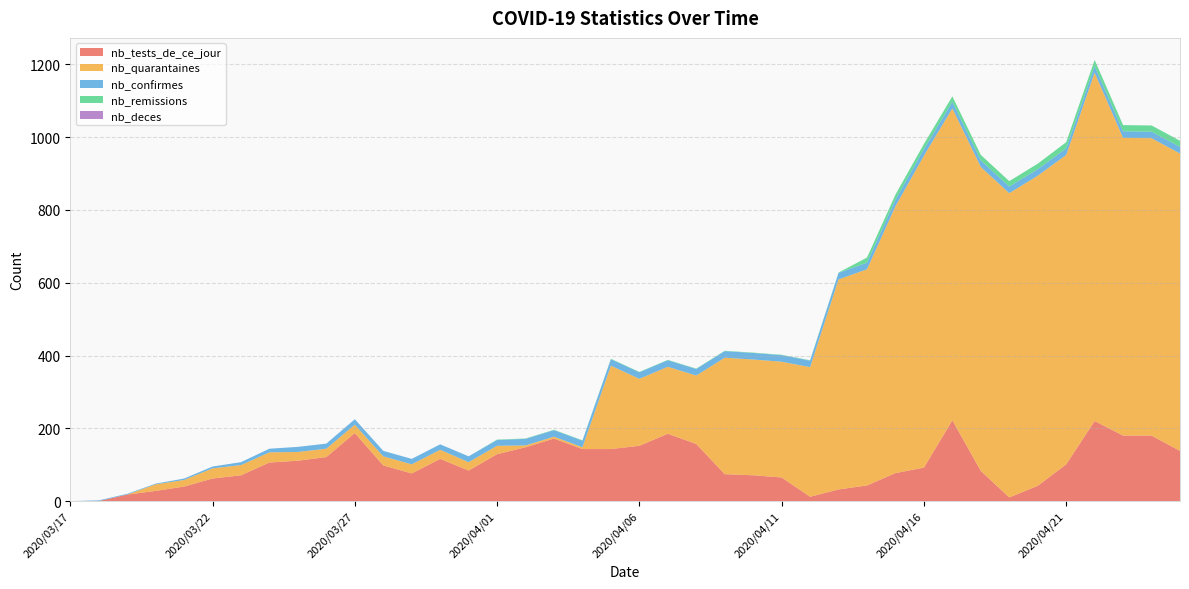

Reading left to right, what are all the values shown in this chart?

nb_tests_de_ce_jour: 2020/03/17=0	2020/03/18=0	2020/03/19=18	2020/03/20=28	2020/03/21=40	2020/03/22=62	2020/03/23=71	2020/03/24=106	2020/03/25=111	2020/03/26=121	2020/03/27=187	2020/03/28=98	2020/03/29=76	2020/03/30=116	2020/03/31=84	2020/04/01=129	2020/04/02=148	2020/04/03=172	2020/04/04=143	2020/04/05=143	2020/04/06=152	2020/04/07=185	2020/04/08=157	2020/04/09=74	2020/04/10=71	2020/04/11=65	2020/04/12=12	2020/04/13=32	2020/04/14=43	2020/04/15=77	2020/04/16=92	2020/04/17=222	2020/04/18=83	2020/04/19=10	2020/04/20=42	2020/04/21=101	2020/04/22=220	2020/04/23=180	2020/04/24=180	2020/04/25=138
nb_quarantaines: 2020/03/17=0	2020/03/18=0	2020/03/19=0	2020/03/20=18	2020/03/21=18	2020/03/22=28	2020/03/23=28	2020/03/24=28	2020/03/25=24	2020/03/26=23	2020/03/27=23	2020/03/28=25	2020/03/29=25	2020/03/30=25	2020/03/31=23	2020/04/01=23	2020/04/02=5	2020/04/03=5	2020/04/04=5	2020/04/05=229	2020/04/06=184	2020/04/07=184	2020/04/08=188	2020/04/09=320	2020/04/10=318	2020/04/11=318	2020/04/12=356	2020/04/13=577	2020/04/14=594	2020/04/15=733	2020/04/16=857	2020/04/17=857	2020/04/18=835	2020/04/19=836	2020/04/20=852	2020/04/21=850	2020/04/22=957	2020/04/23=818	2020/04/24=817	2020/04/25=817
nb_confirmes: 2020/03/17=0	2020/03/18=2	2020/03/19=2	2020/03/20=2	2020/03/21=4	2020/03/22=5	2020/03/23=8	2020/03/24=10	2020/03/25=14	2020/03/26=14	2020/03/27=15	2020/03/28=15	2020/03/29=15	2020/03/30=15	2020/03/31=16	2020/04/01=16	2020/04/02=18	2020/04/03=18	2020/04/04=18	2020/04/05=18	2020/04/06=18	2020/04/07=18	2020/04/08=18	2020/04/09=18	2020/04/10=18	2020/04/11=18	2020/04/12=18	2020/04/13=18	2020/04/14=18	2020/04/15=18	2020/04/16=18	2020/04/17=18	2020/04/18=18	2020/04/19=18	2020/04/20=18	2020/04/21=18	2020/04/22=18	2020/04/23=18	2020/04/24=18	2020/04/25=18
nb_remissions: 2020/03/17=0	2020/03/18=0	2020/03/19=0	2020/03/20=0	2020/03/21=0	2020/03/22=0	2020/03/23=0	2020/03/24=0	2020/03/25=0	2020/03/26=0	2020/03/27=0	2020/03/28=0	2020/03/29=0	2020/03/30=0	2020/03/31=0	2020/04/01=1	2020/04/02=1	2020/04/03=1	2020/04/04=1	2020/04/05=1	2020/04/06=1	2020/04/07=1	2020/04/08=1	2020/04/09=1	2020/04/10=1	2020/04/11=1	2020/04/12=1	2020/04/13=1	2020/04/14=14	2020/04/15=14	2020/04/16=14	2020/04/17=15	2020/04/18=15	2020/04/19=15	2020/04/20=15	2020/04/21=17	2020/04/22=17	2020/04/23=17	2020/04/24=17	2020/04/25=17
nb_deces: 2020/03/17=0	2020/03/18=0	2020/03/19=0	2020/03/20=0	2020/03/21=0	2020/03/22=0	2020/03/23=0	2020/03/24=0	2020/03/25=0	2020/03/26=0	2020/03/27=0	2020/03/28=0	2020/03/29=0	2020/03/30=0	2020/03/31=0	2020/04/01=0	2020/04/02=0	2020/04/03=0	2020/04/04=0	2020/04/05=0	2020/04/06=0	2020/04/07=0	2020/04/08=0	2020/04/09=0	2020/04/10=0	2020/04/11=0	2020/04/12=0	2020/04/13=0	2020/04/14=0	2020/04/15=0	2020/04/16=0	2020/04/17=0	2020/04/18=0	2020/04/19=0	2020/04/20=0	2020/04/21=0	2020/04/22=0	2020/04/23=0	2020/04/24=0	2020/04/25=0